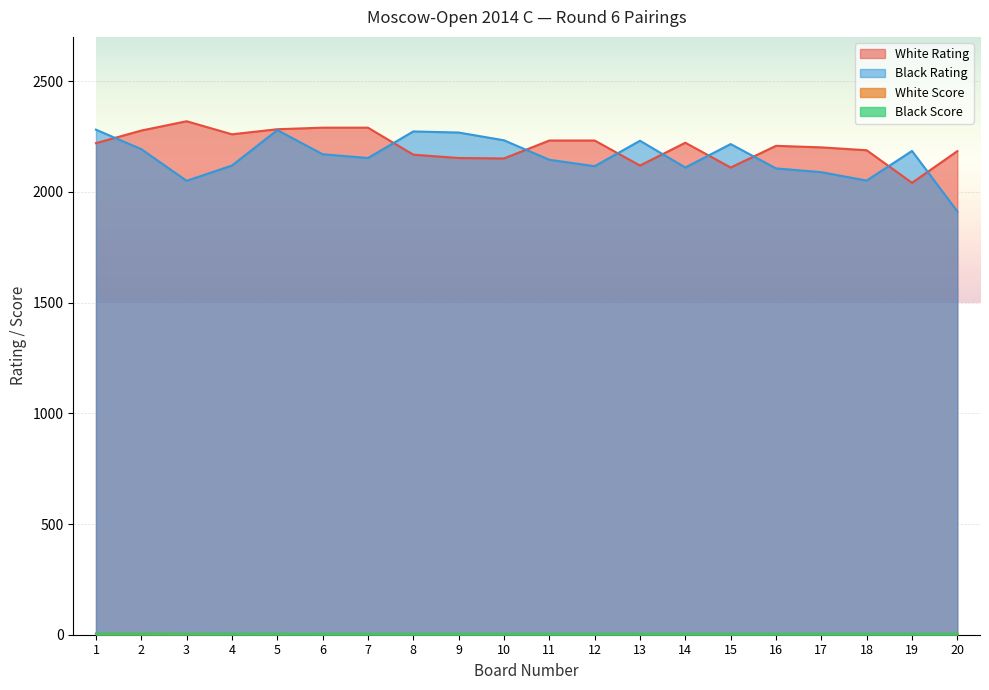

What is the difference between the maximum and minimum values in the Black Rating series?

369.0